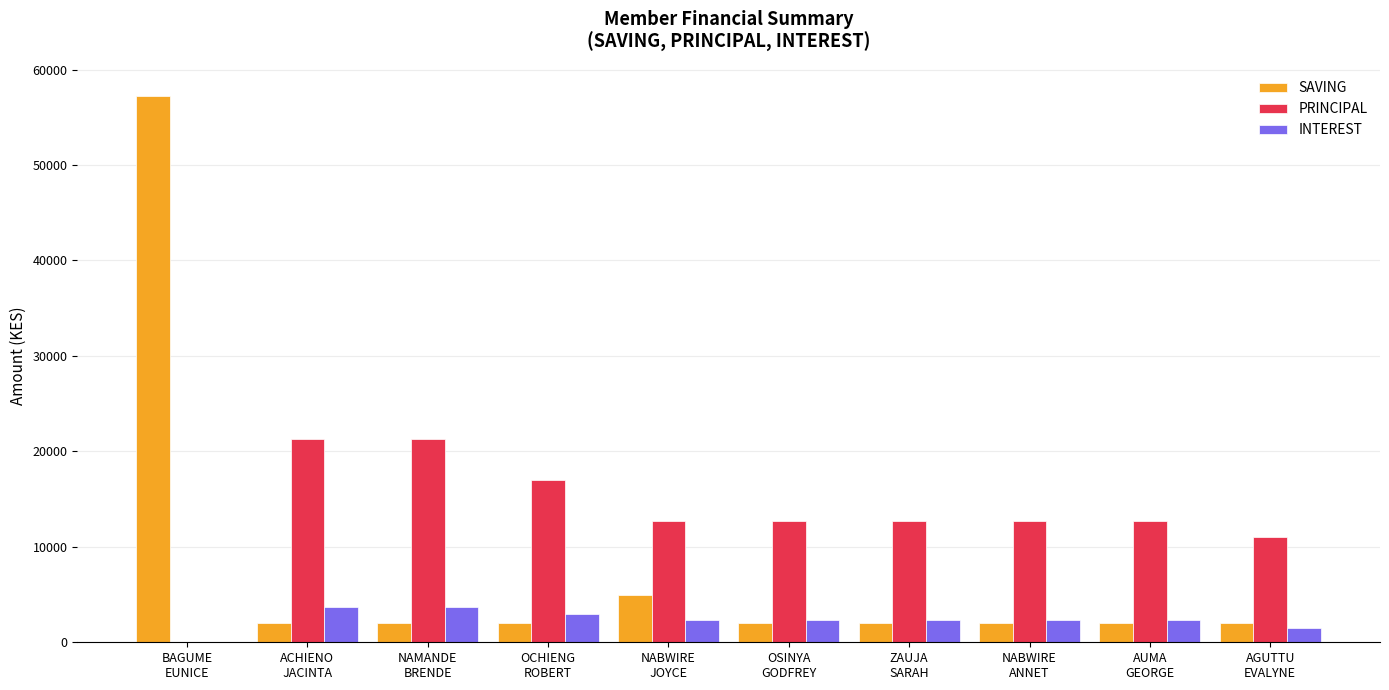

What is the maximum value for SAVING?

57200